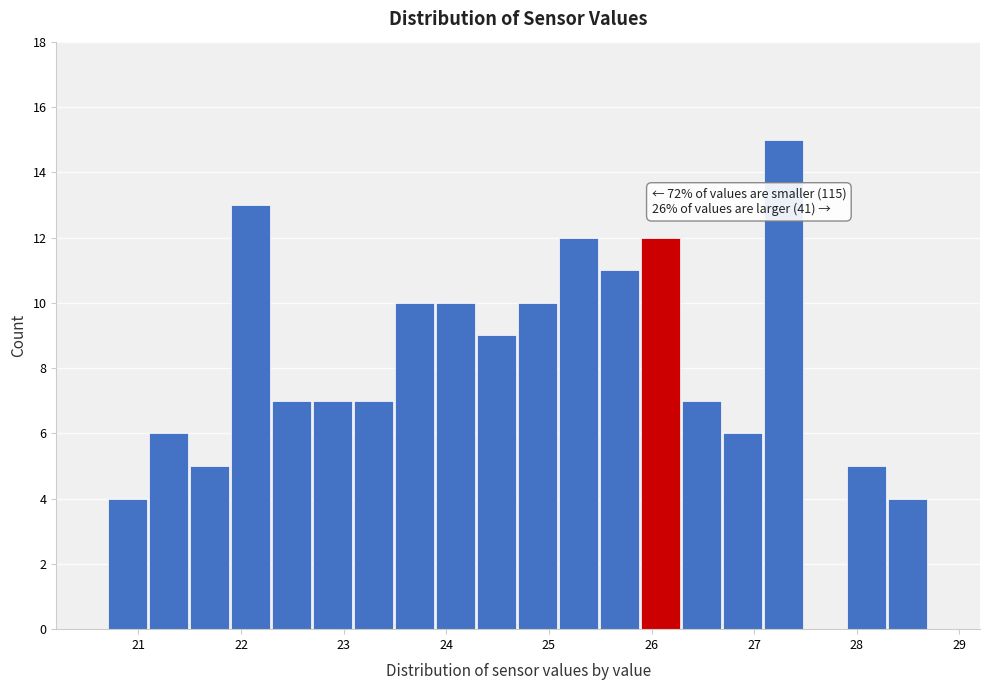

Over which range of the x-axis is the bar tallest?

27.1 to 27.5